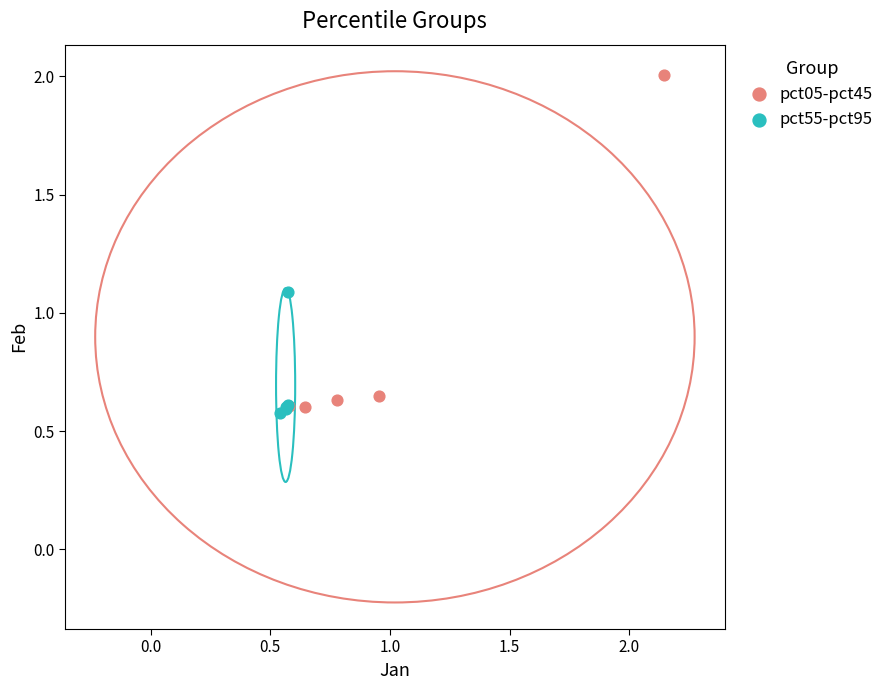

Which series contains the highest Y value?

pct05-pct45